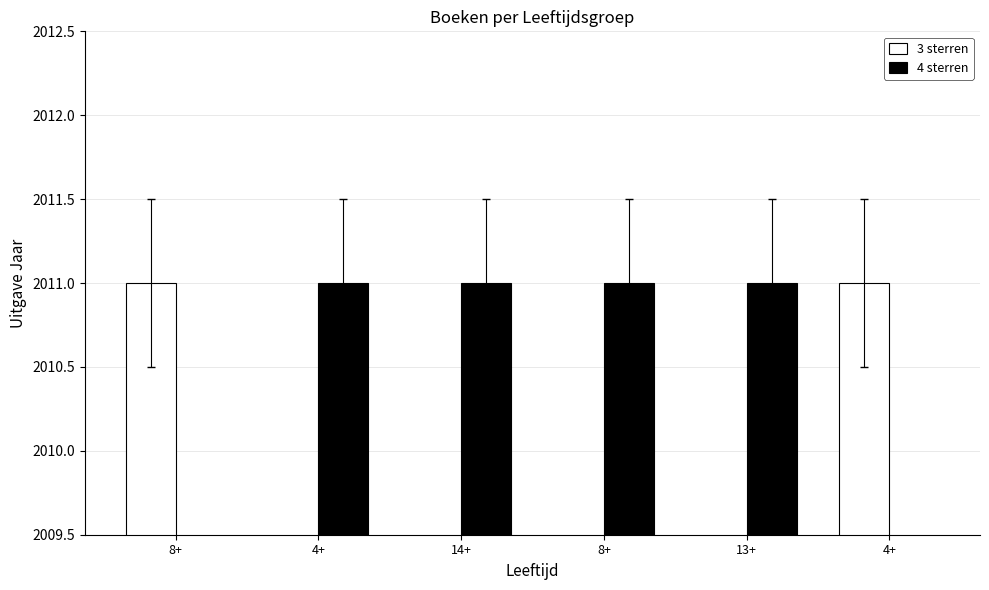

The 4 sterren series shows 1298 at 13+. True or false?

False